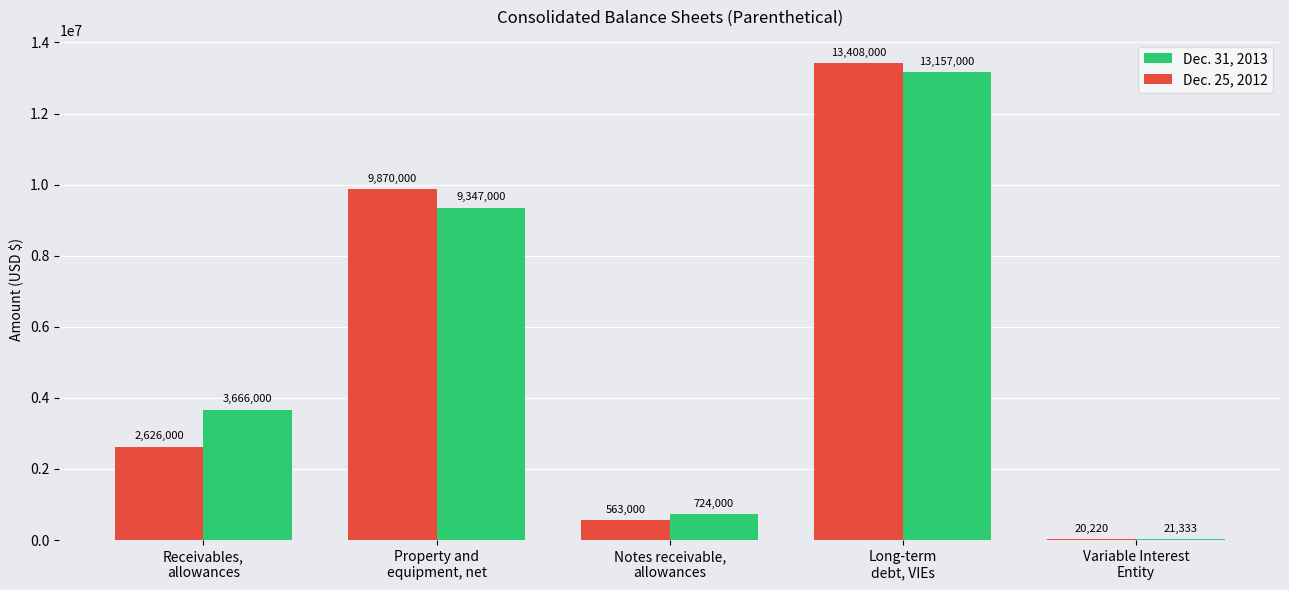

How many distinct data groups are displayed?

2